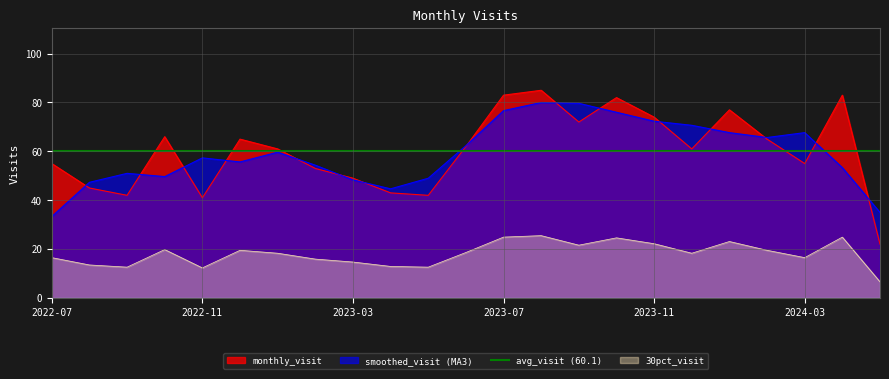

What is the difference between the maximum and minimum values?

63